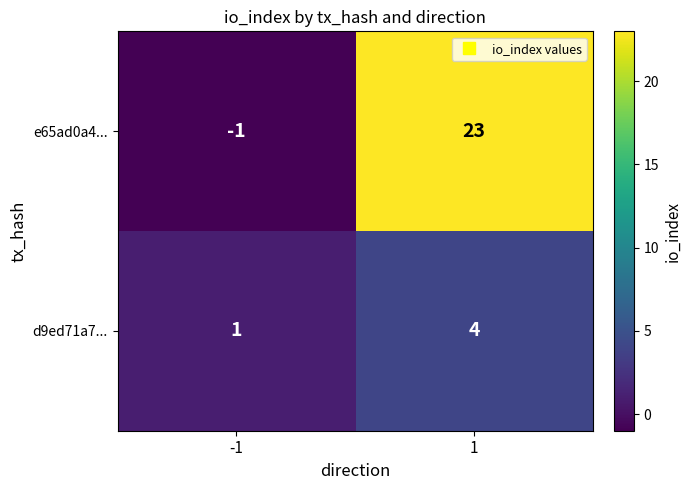

At -1, list the series in order from largest to smallest.

d9ed71a7..., e65ad0a4...